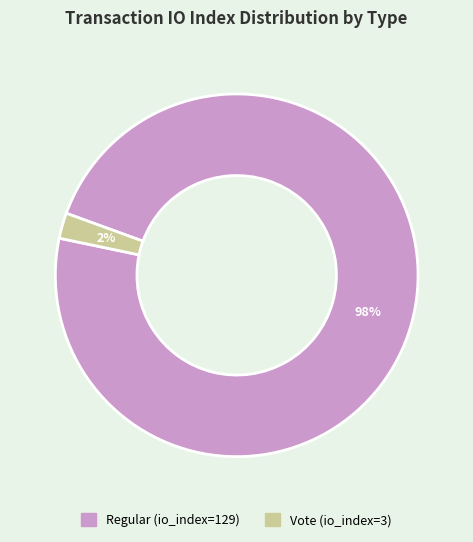

Rank the categories by value from lowest to highest.

Vote (io_index=3), Regular (io_index=129)